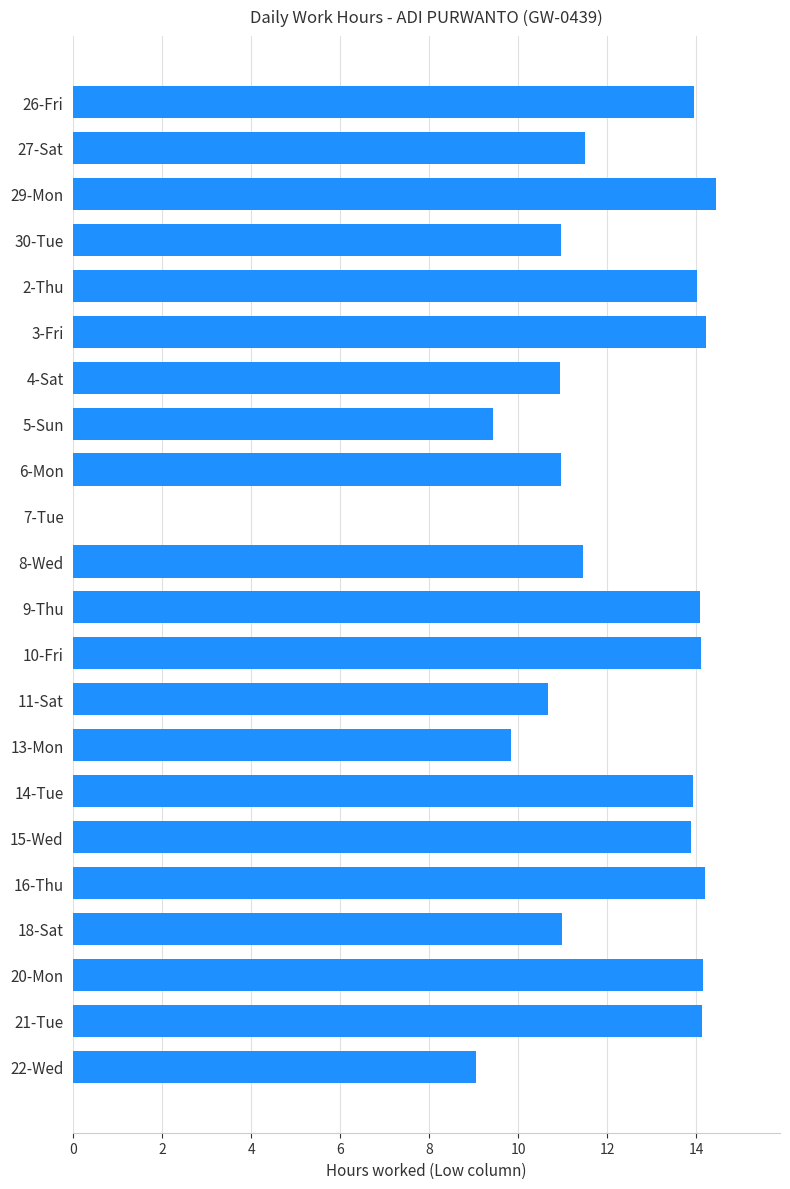

How many distinct data groups are displayed?

1